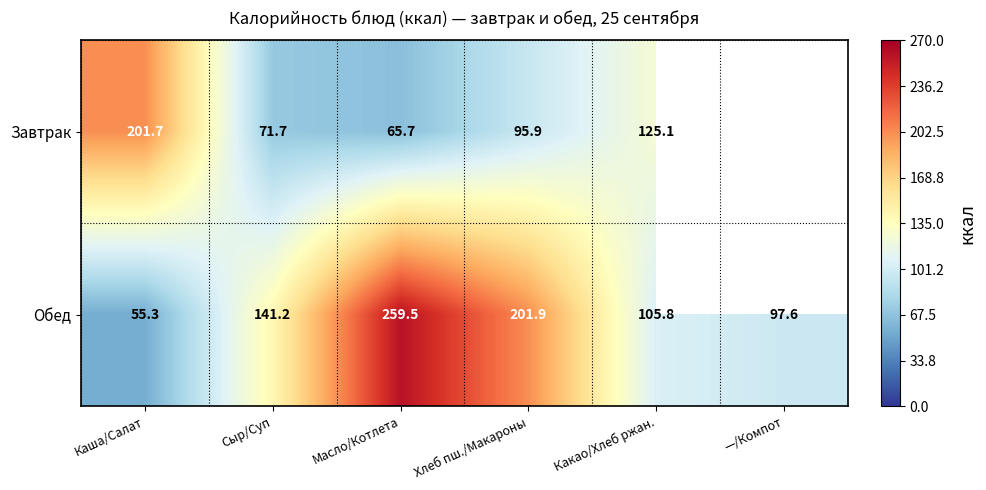

The Обед series shows 141.2 at Сыр/Суп. True or false?

True